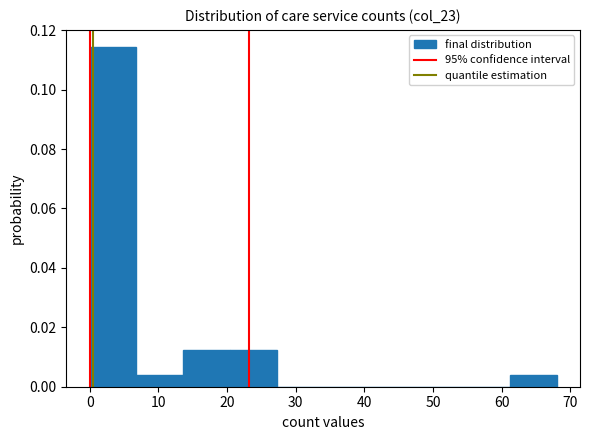

Reading left to right, transcribe this chart: for each bar, give the range it covers on the x-axis and its height. Neither the bar edges nor the heights are printed on the chart, so give them approximately, as read against the axes.

0.0 to 6.8: 0.114
6.8 to 13.6: 0.004
13.6 to 20.4: 0.012
20.4 to 27.2: 0.012
27.2 to 34.0: 0
34.0 to 40.8: 0
40.8 to 47.6: 0
47.6 to 54.4: 0
54.4 to 61.2: 0
61.2 to 68.0: 0.004